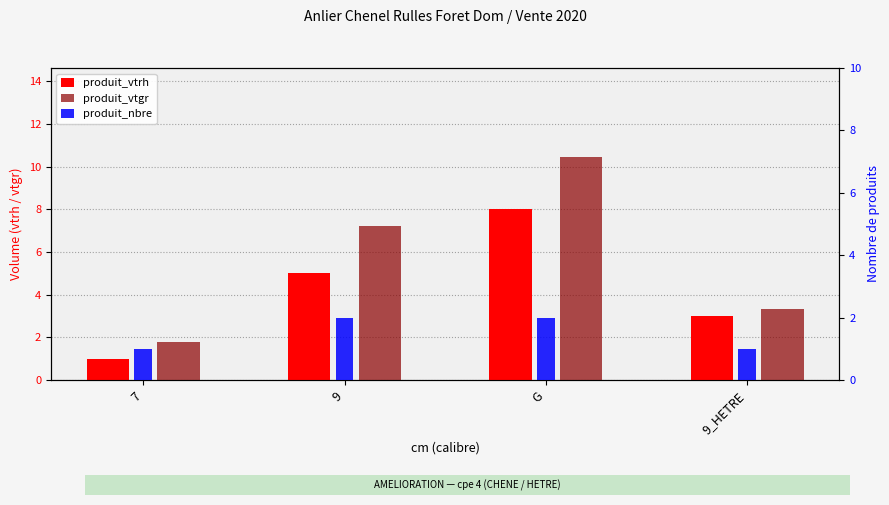

What are all the series names shown in the legend?

produit_vtrh, produit_vtgr, produit_nbre